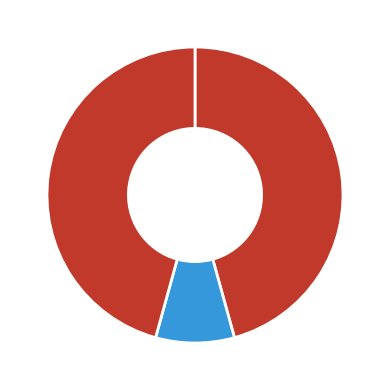

Count the number of slices in the pie.

3